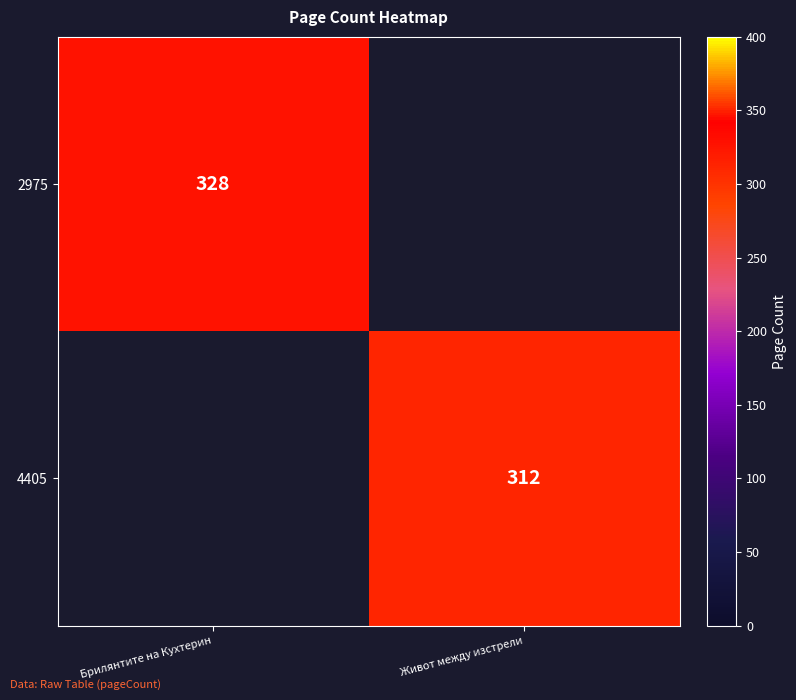

The value of 2975 at Брилянтите на Кухтерин is 328. True or false?

True